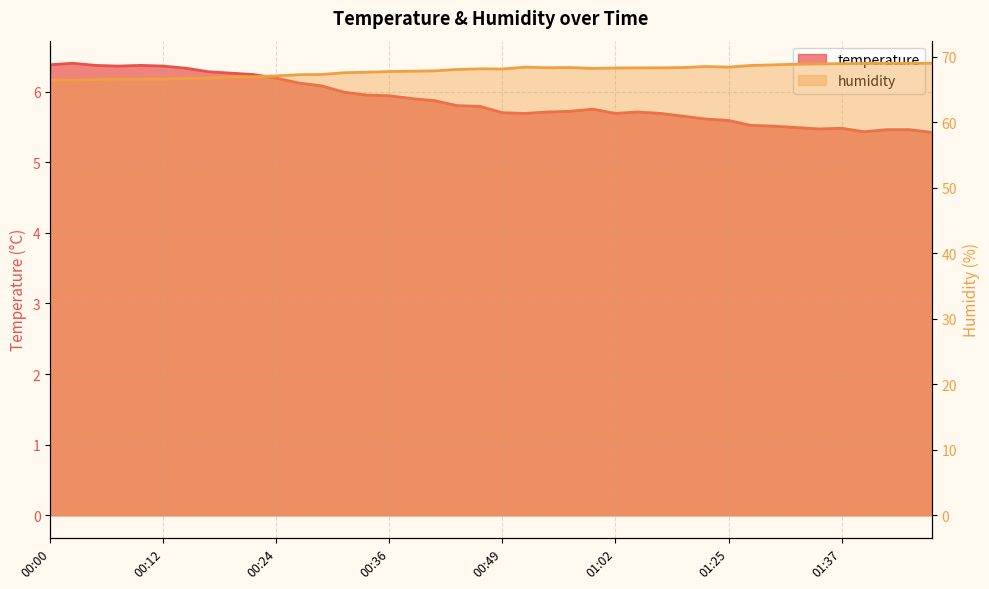

Reading left to right, extract all data points from this chart.

temperature: 6.4	6.4	6.4	6.4	6.4	6.4	6.3	6.3	6.3	6.2	6.2	6.1	6.1	6.0	6.0	5.9	5.9	5.9	5.8	5.8	5.7	5.7	5.7	5.7	5.8	5.7	5.7	5.7	5.7	5.6	5.6	5.5	5.5	5.5	5.5	5.5	5.4	5.5	5.5	5.4
humidity: 66.4	66.4	66.5	66.5	66.6	66.6	66.7	66.7	66.9	66.9	67.1	67.2	67.3	67.5	67.6	67.7	67.8	67.8	68.0	68.1	68.1	68.4	68.3	68.3	68.2	68.3	68.3	68.3	68.3	68.5	68.4	68.7	68.7	68.8	68.9	68.9	69.0	69.0	69.0	69.0